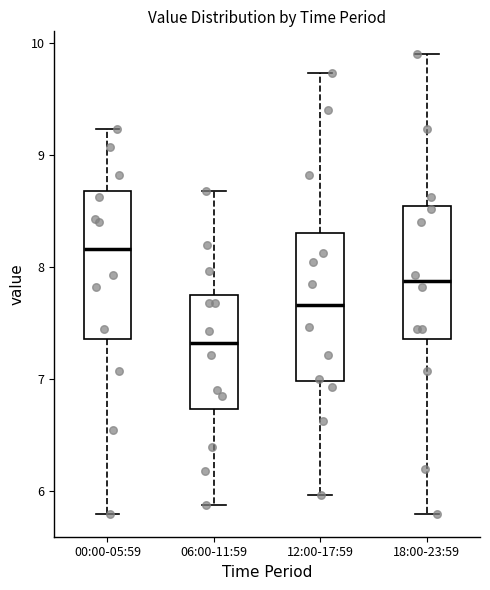

Which box has the lowest median line?

06:00-11:59